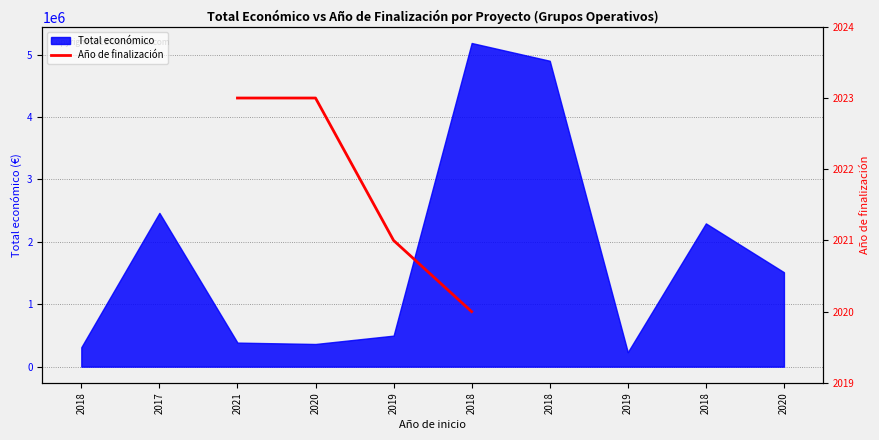

How many lines are shown in the chart?

1